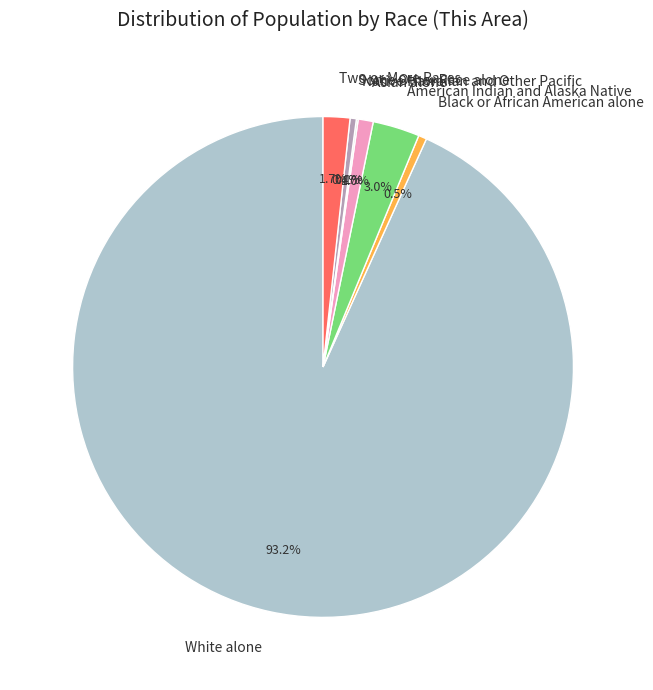

Approximately how many times larger is the value at Two or More Races compared to Some Other Race alone?

4.3